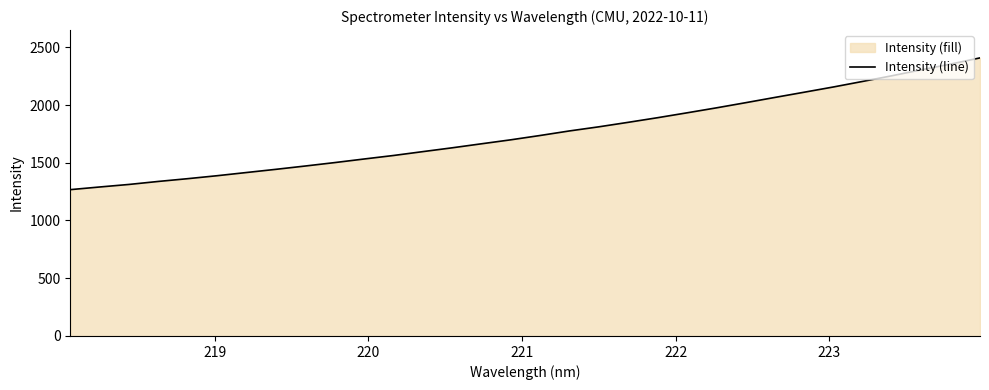

What is the difference between the maximum and minimum values?

1141.0